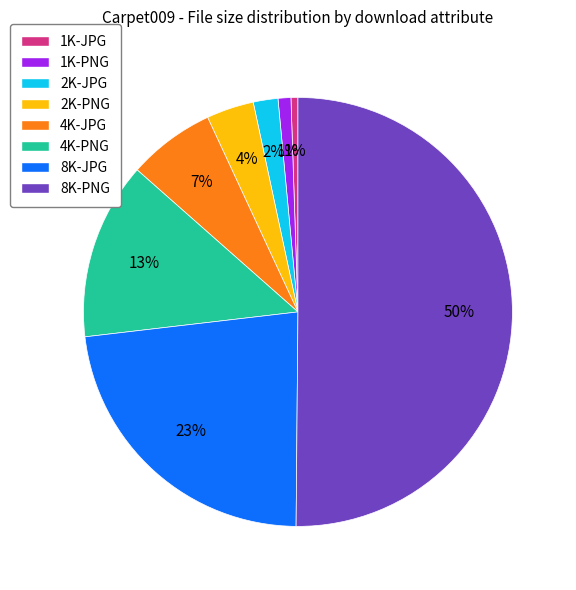

To the nearest percent, what is the average slice percentage?

12%